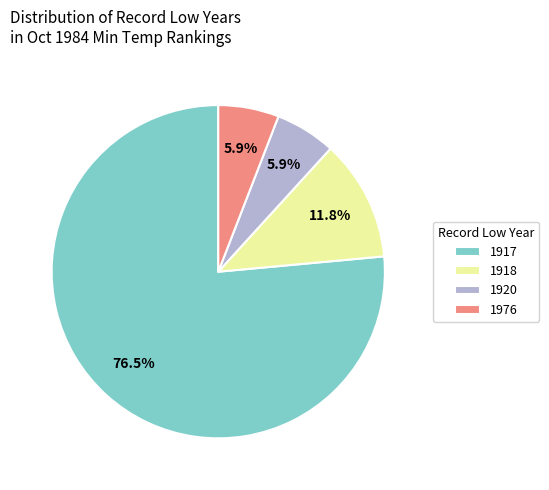

Is there any slice that represents more than half of the pie?

Yes